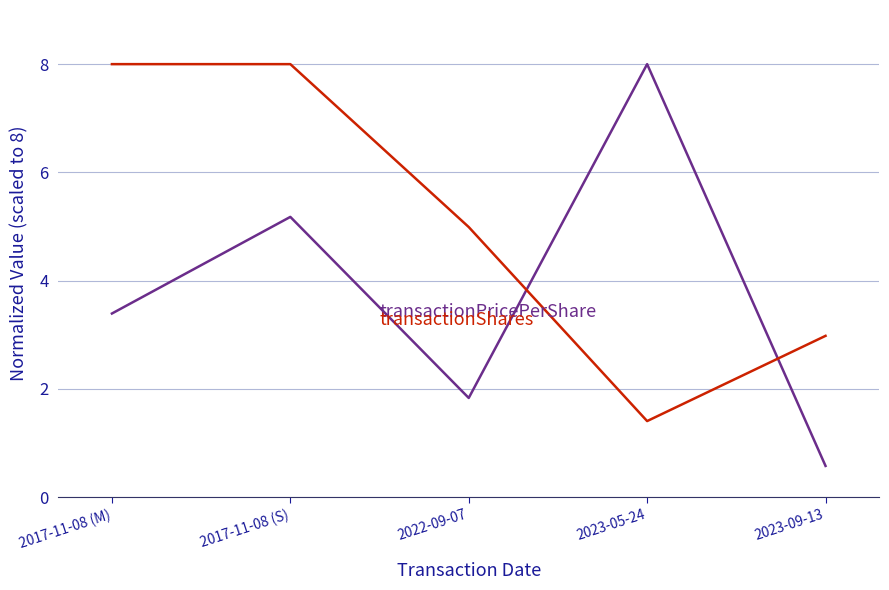

What is the spread (max minus min) of values at 2023-09-13?

2.4